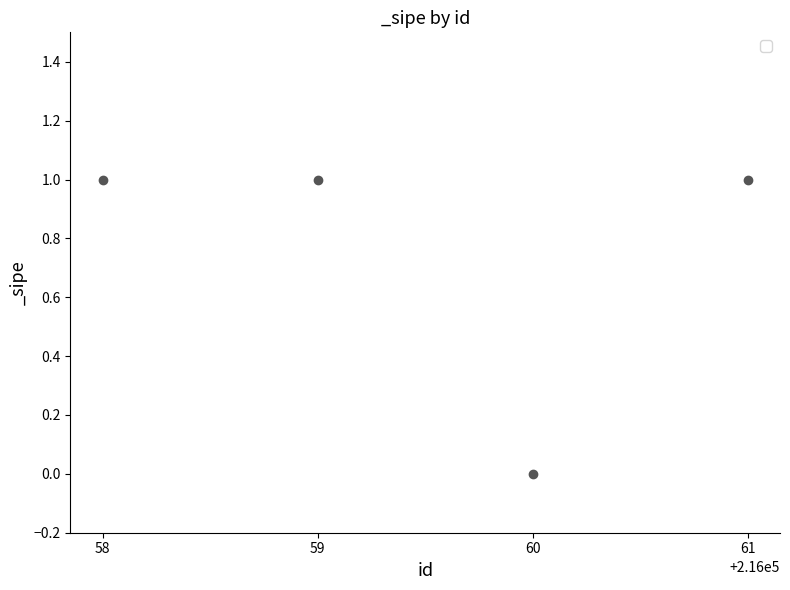

How many values are between 1 and 2?

3